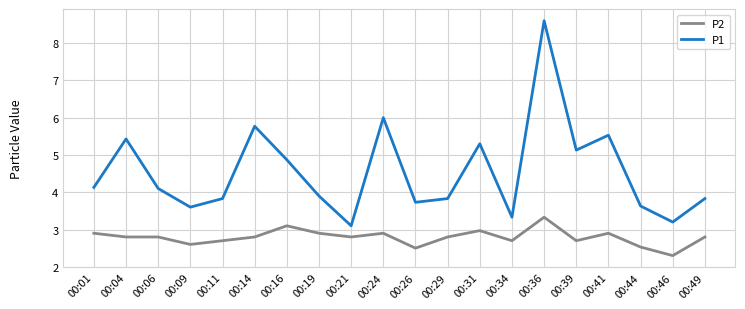

What is the average value of the P2 series?

2.8